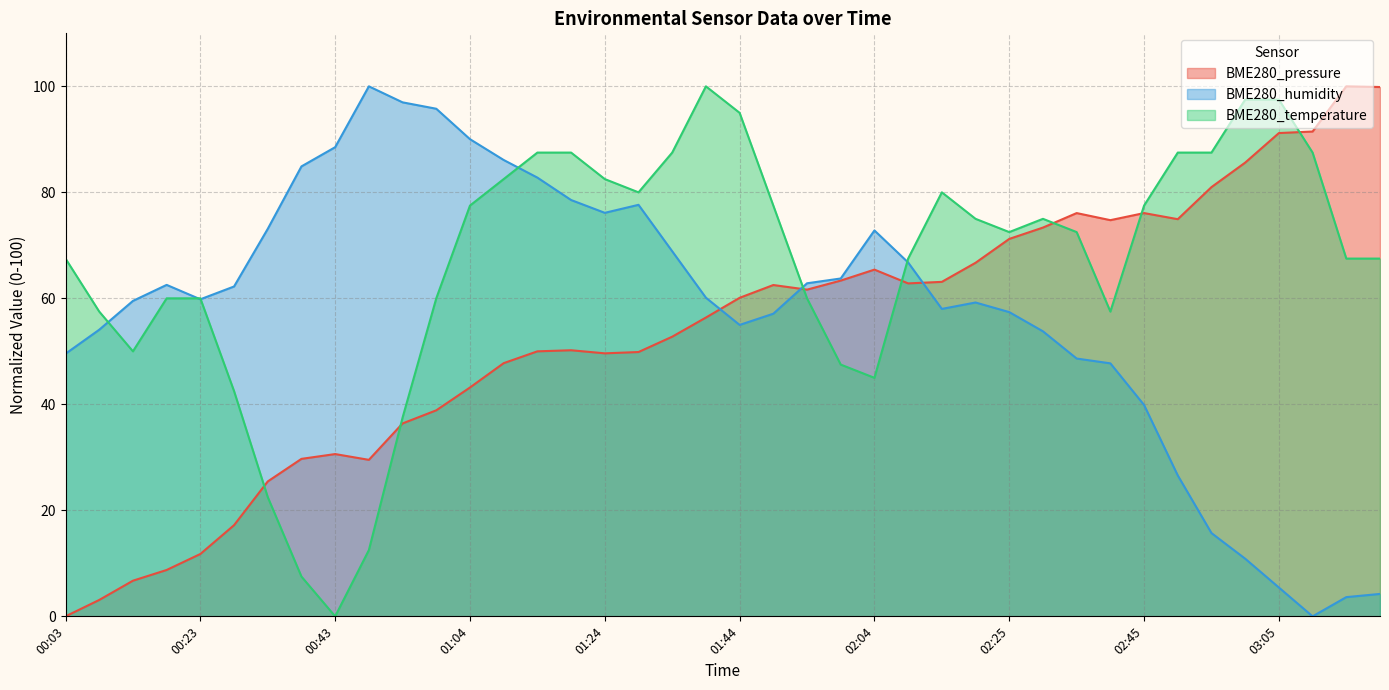

Which label corresponds to the largest value in the chart?

03:15